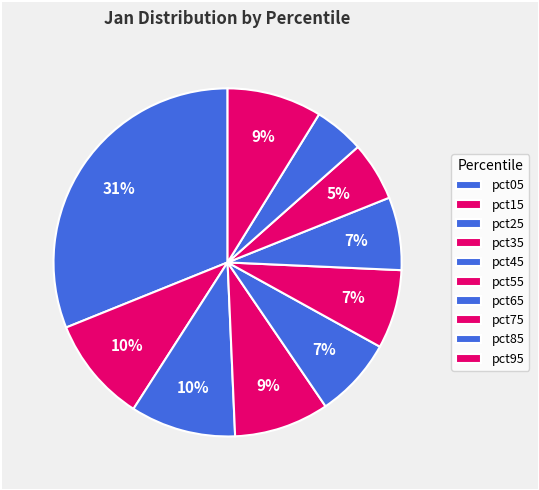

How many segments does this pie chart have?

10